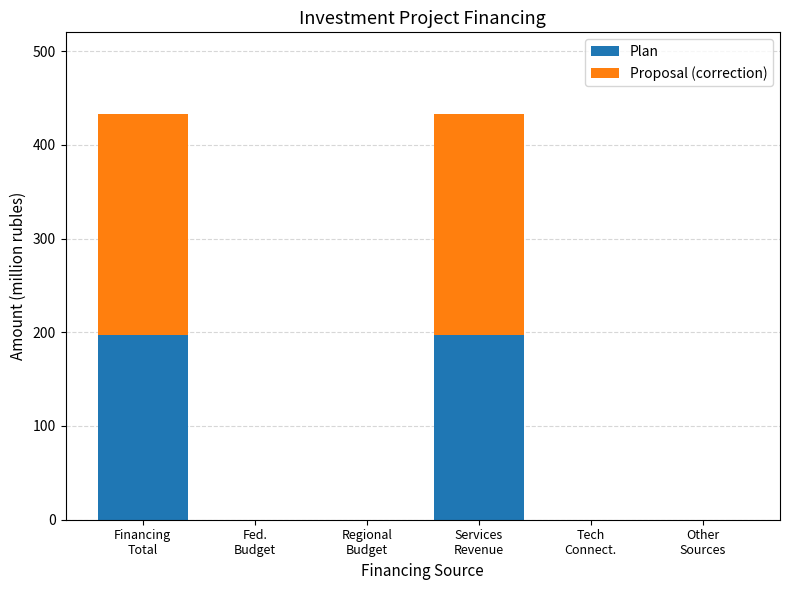

What is the sum of all Plan values?

394.3